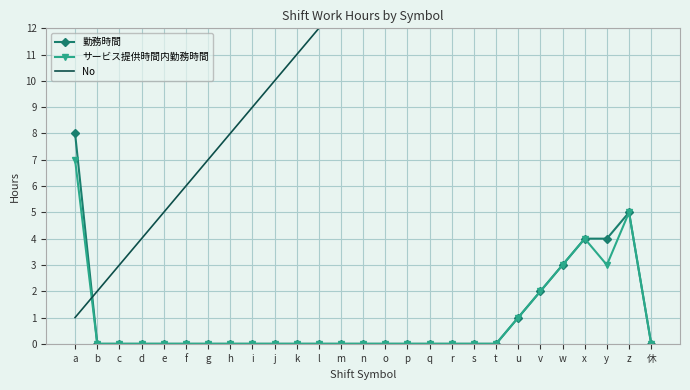

What is the difference between the No values at n and v?

8